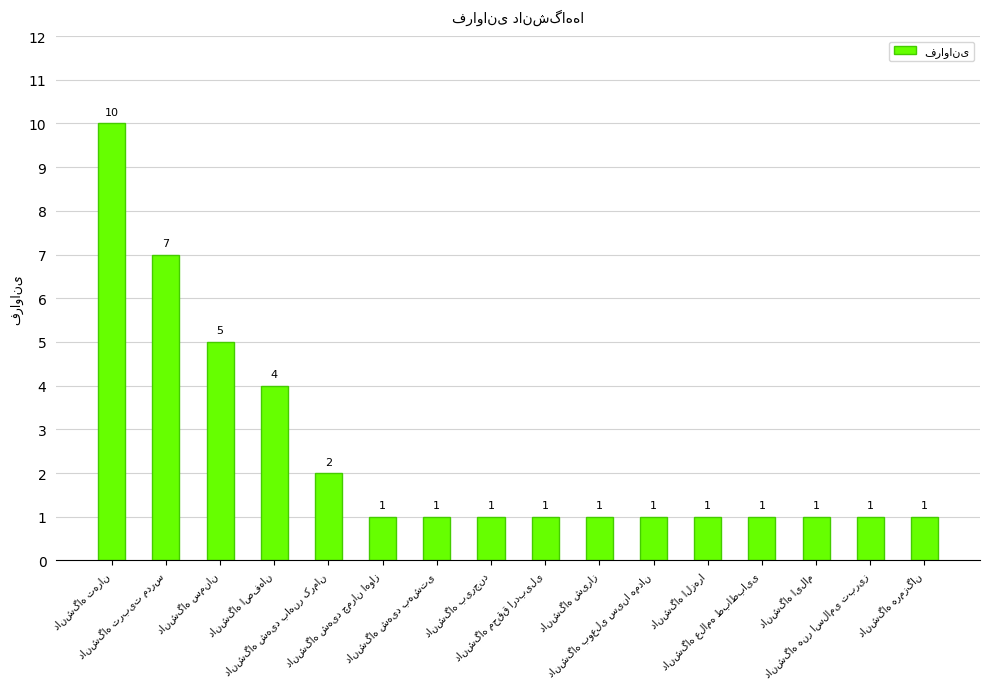

What is the maximum value shown in the chart?

10